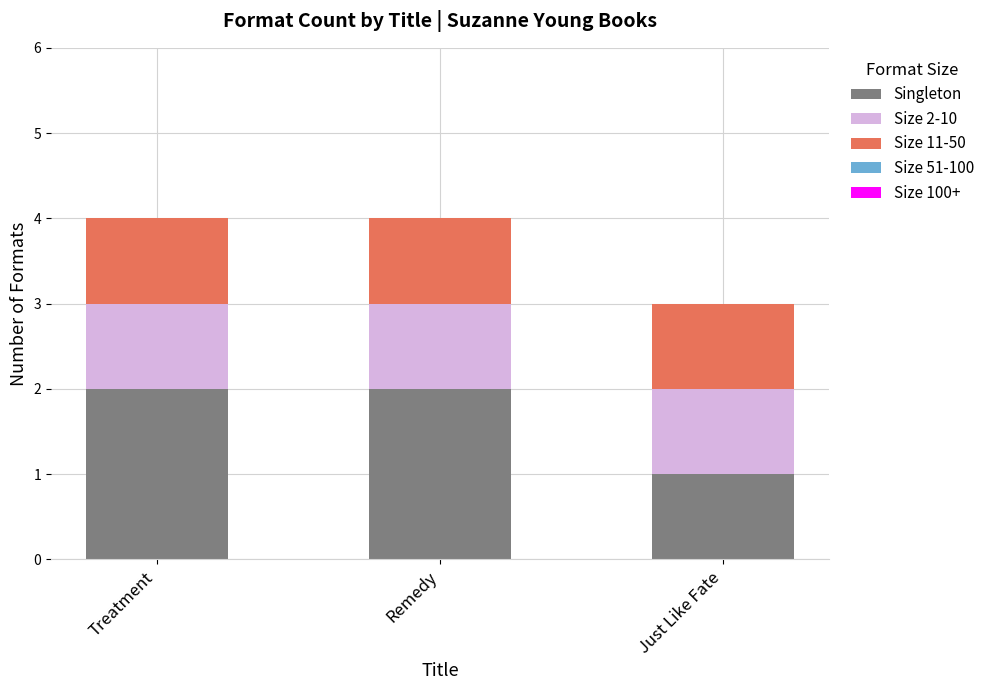

What is the sum of all Singleton values?

5